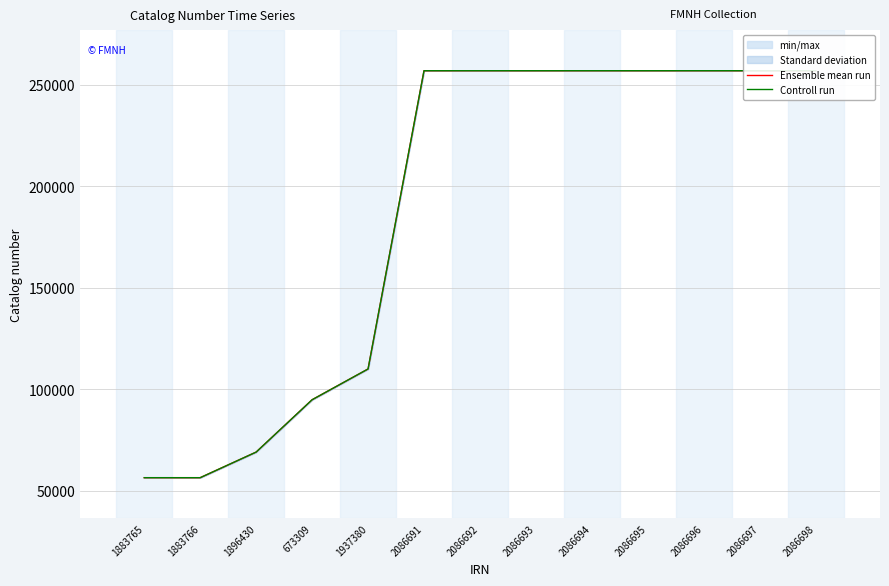

Where is Ensemble mean run nearest to the value 156666?

1937380